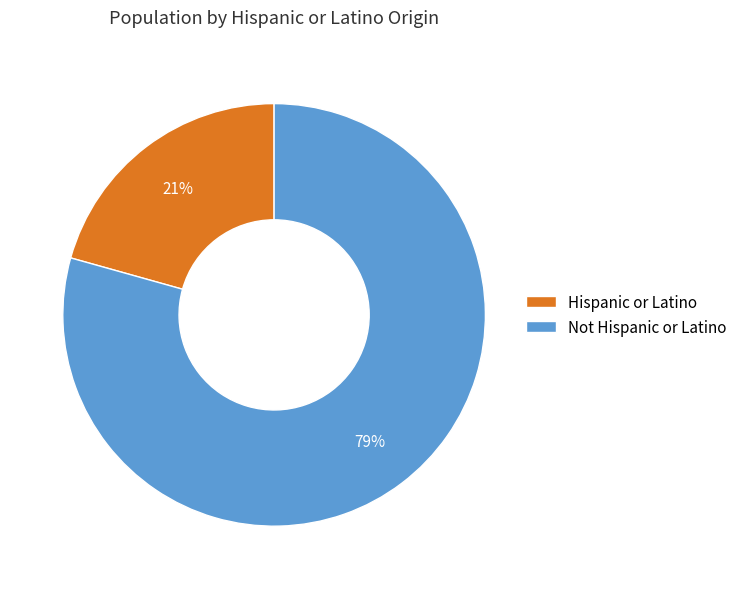

The Hispanic or Latino slice represents 21% of the pie. True or false?

True